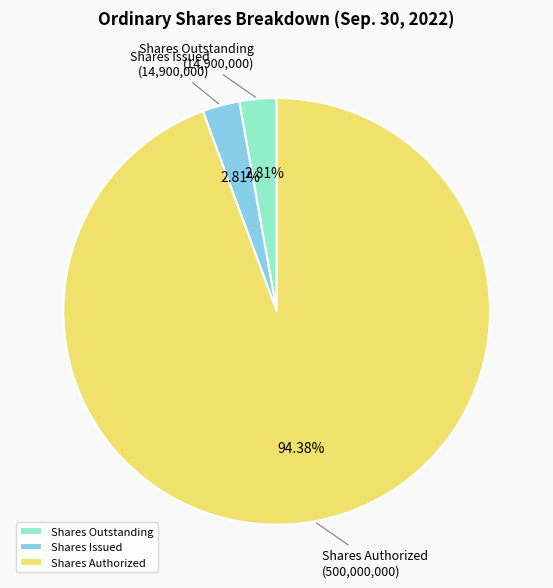

Is there a majority slice in this chart?

Yes